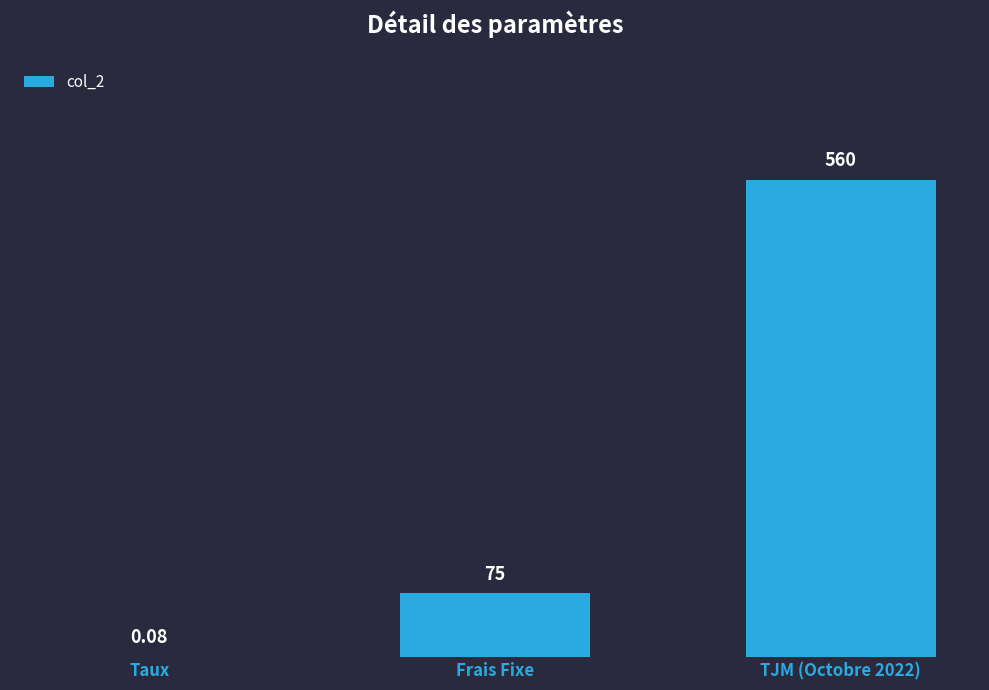

At which label is the value closest to 280?

Frais Fixe